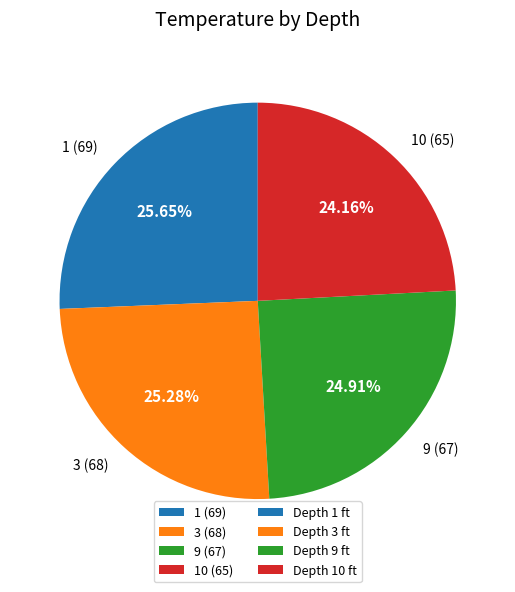

Count the number of slices in the pie.

4